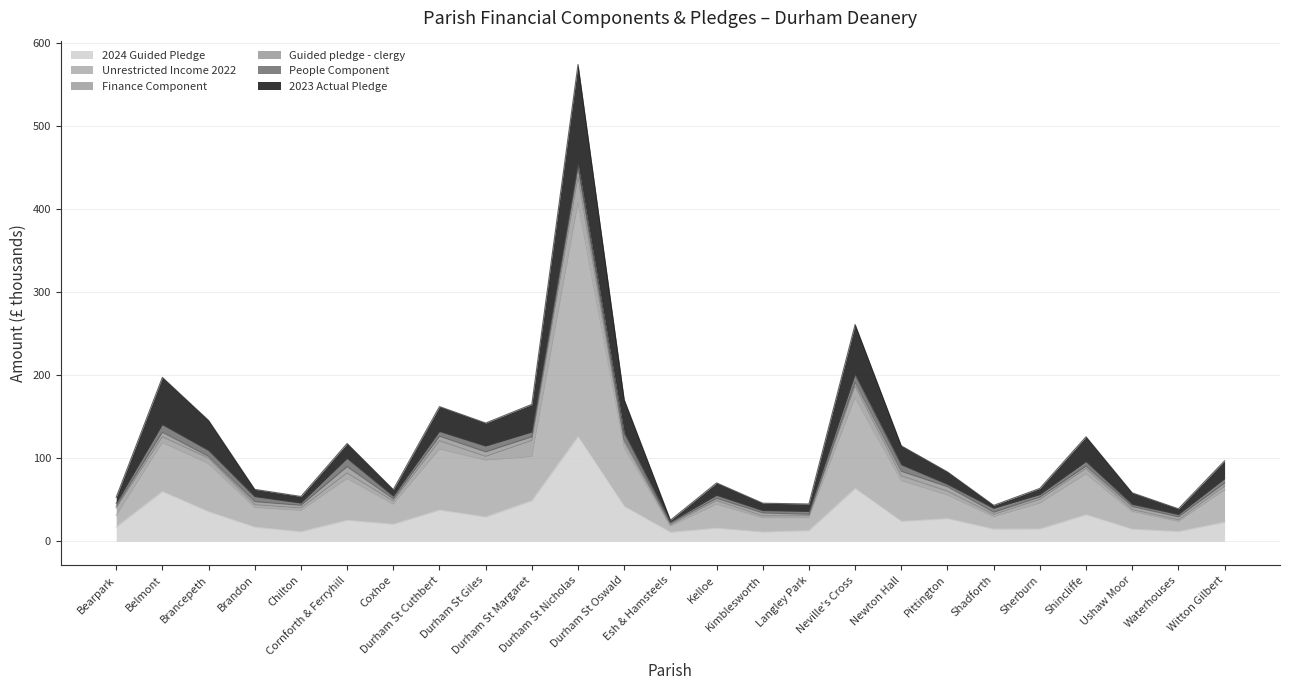

Rank the categories by Unrestricted Income 2022 value from lowest to highest.

Esh & Hamsteels, Waterhouses, Kimblesworth, Langley Park, Shadforth, Bearpark, Ushaw Moor, Chilton, Brandon, Kelloe, Coxhoe, Sherburn, Pittington, Witton Gilbert, Newton Hall, Cornforth & Ferryhill, Shincliffe, Brancepeth, Durham St Giles, Durham St Margaret, Durham St Cuthbert, Durham St Oswald, Belmont, Neville's Cross, Durham St Nicholas